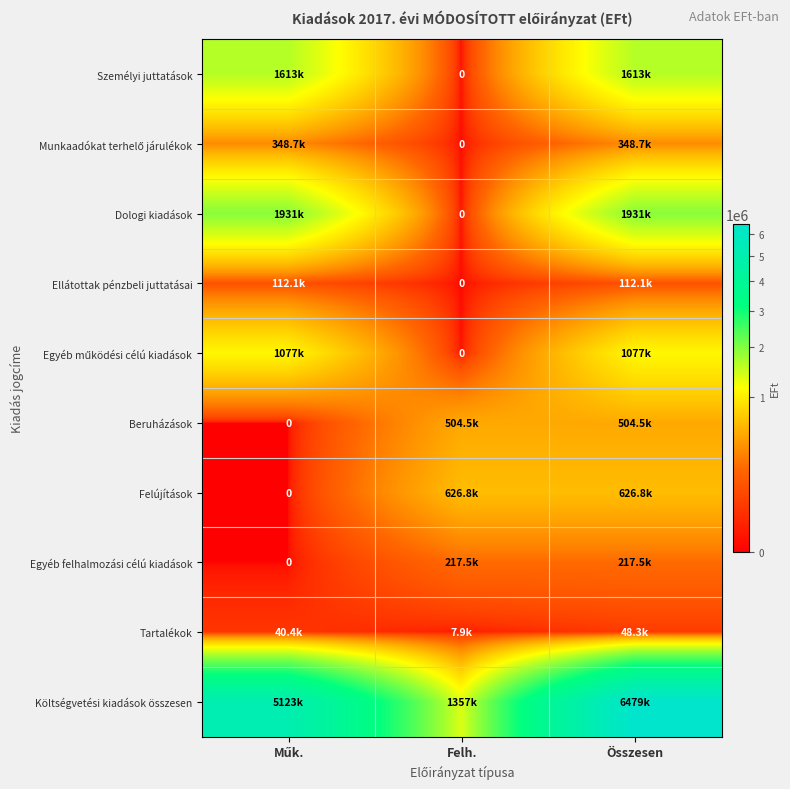

Which category has the lowest value across all series?

Felh.